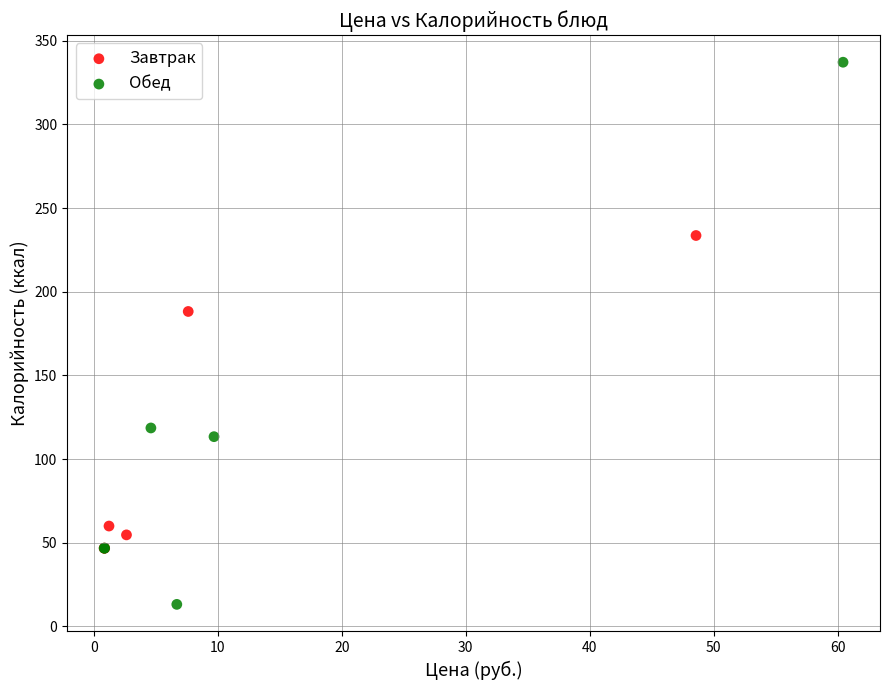

What are all the series names shown in the legend?

Завтрак, Обед